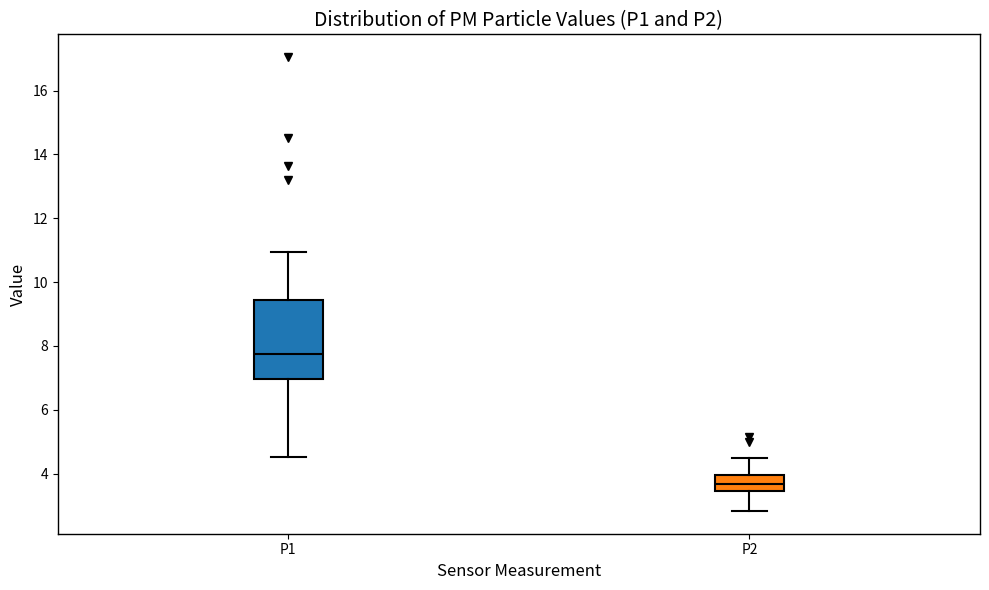

Which box's median line is the lowest?

P2